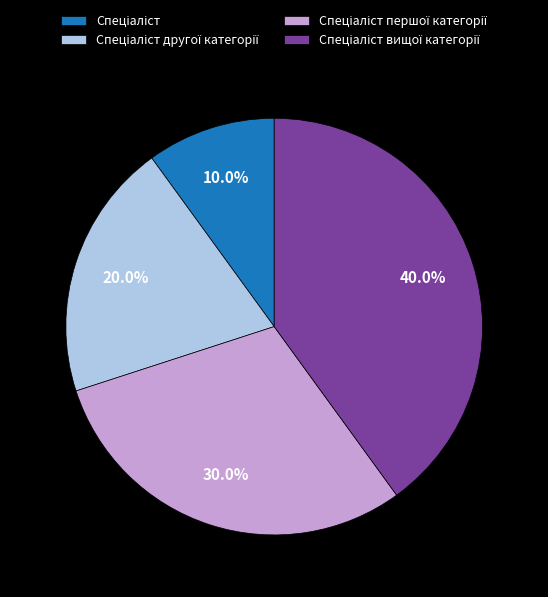

Is there any slice that represents more than half of the pie?

No